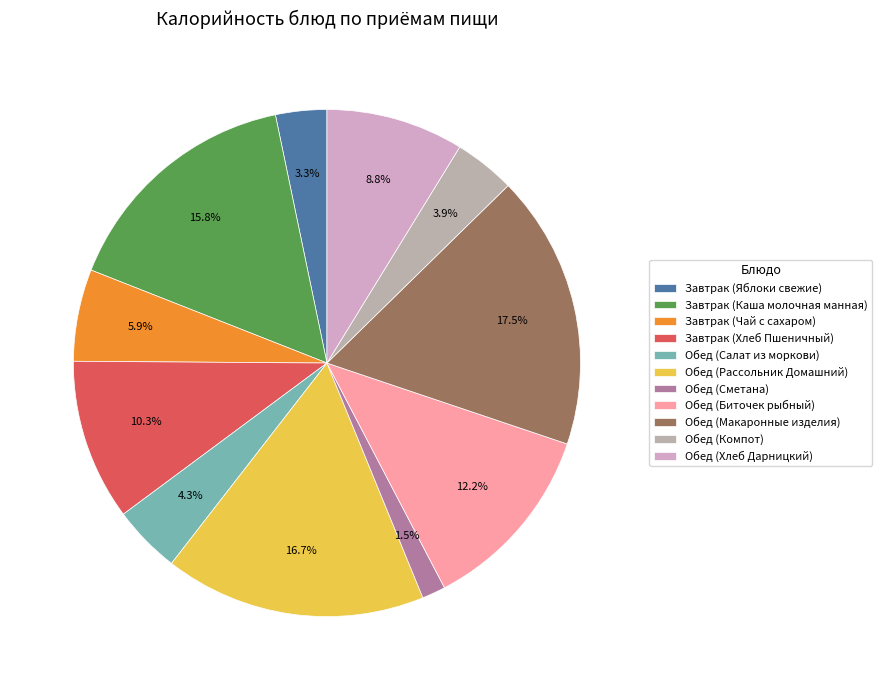

What is the largest slice in the pie chart?

Обед (Макаронные изделия)